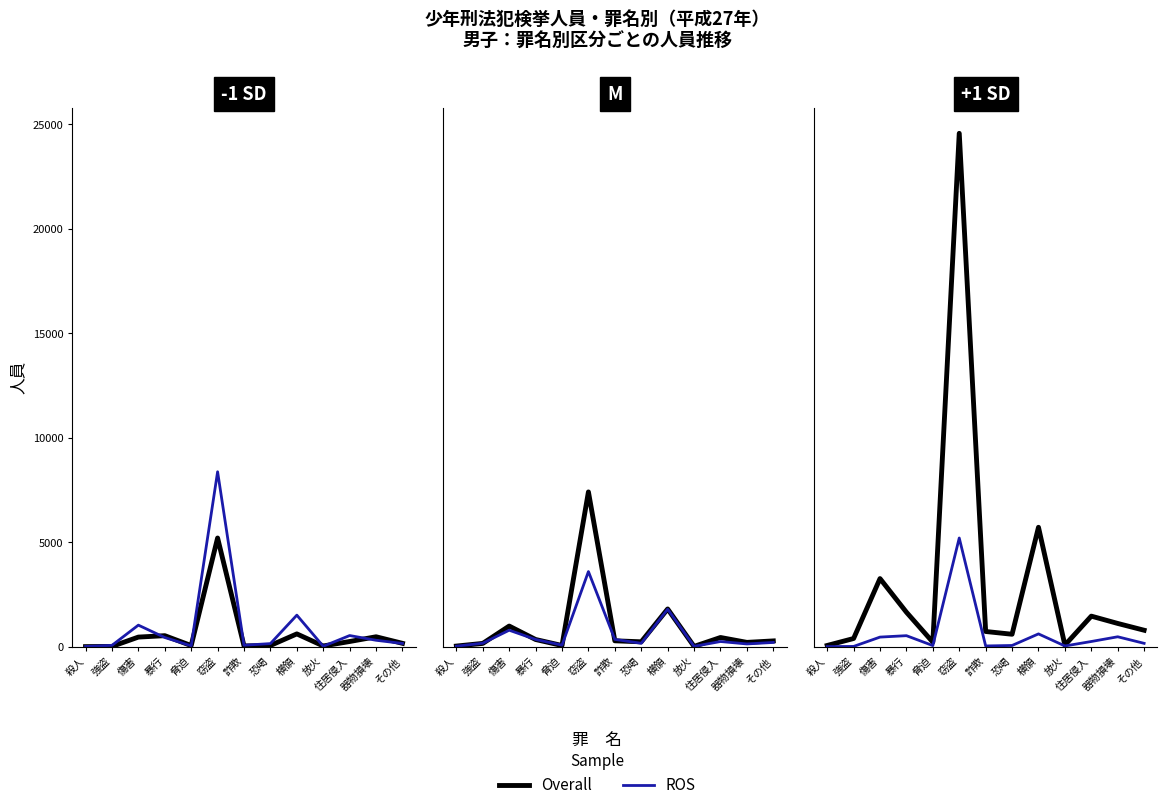

True or false: ROS and Overall cross at least once.

False